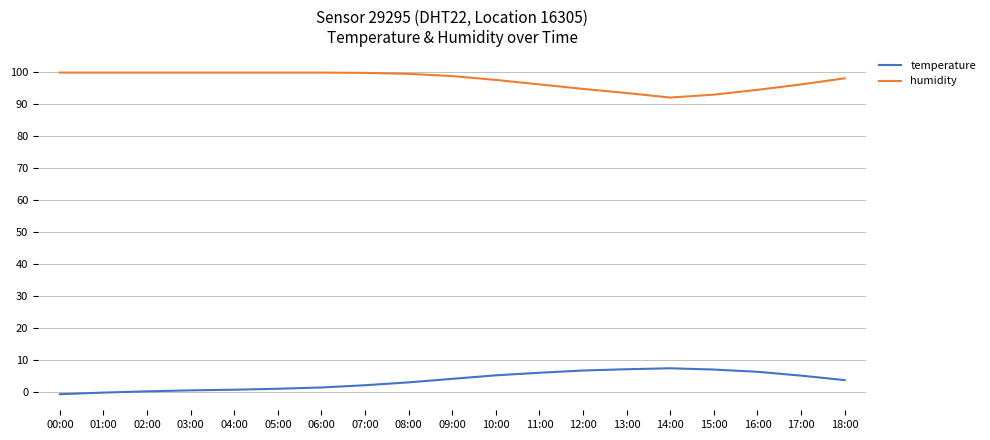

What is the minimum value shown in the chart?

-0.6